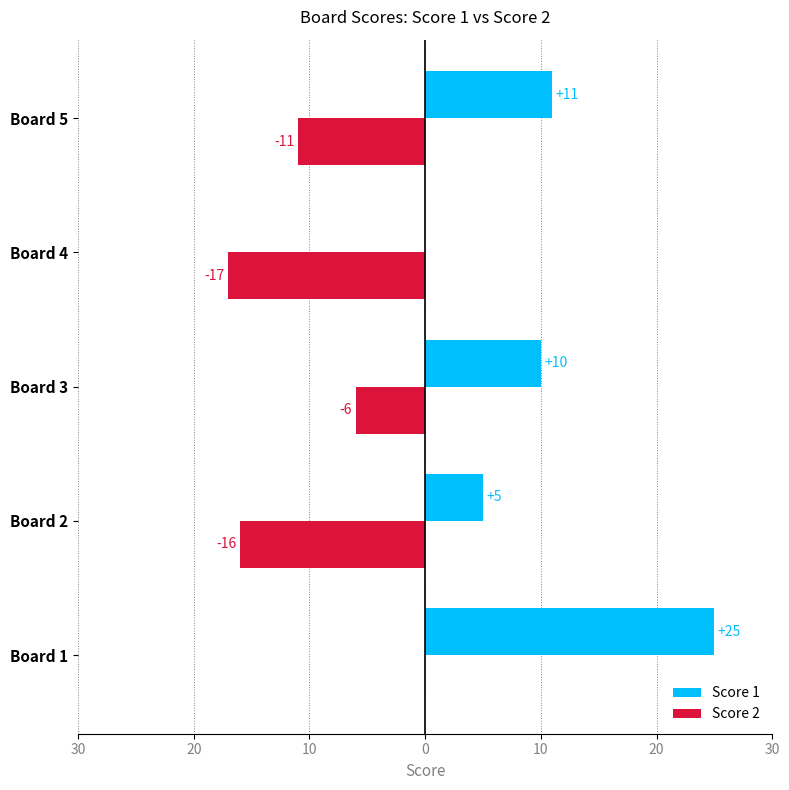

What are all the series names shown in the legend?

Score 1, Score 2